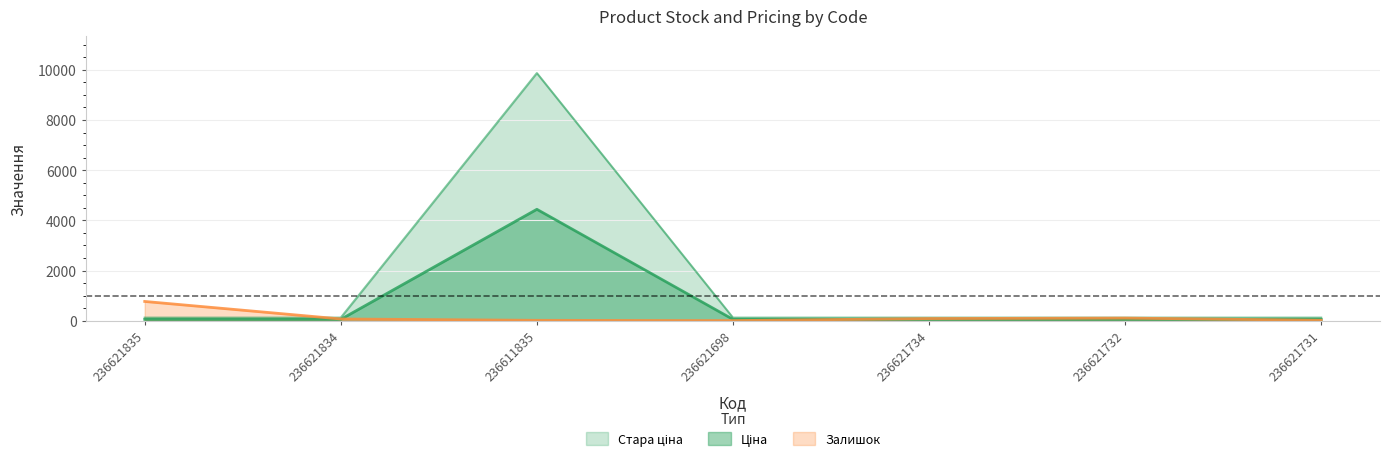

At 236621698, list the series in order from smallest to largest.

Залишок, Стара ціна, Ціна